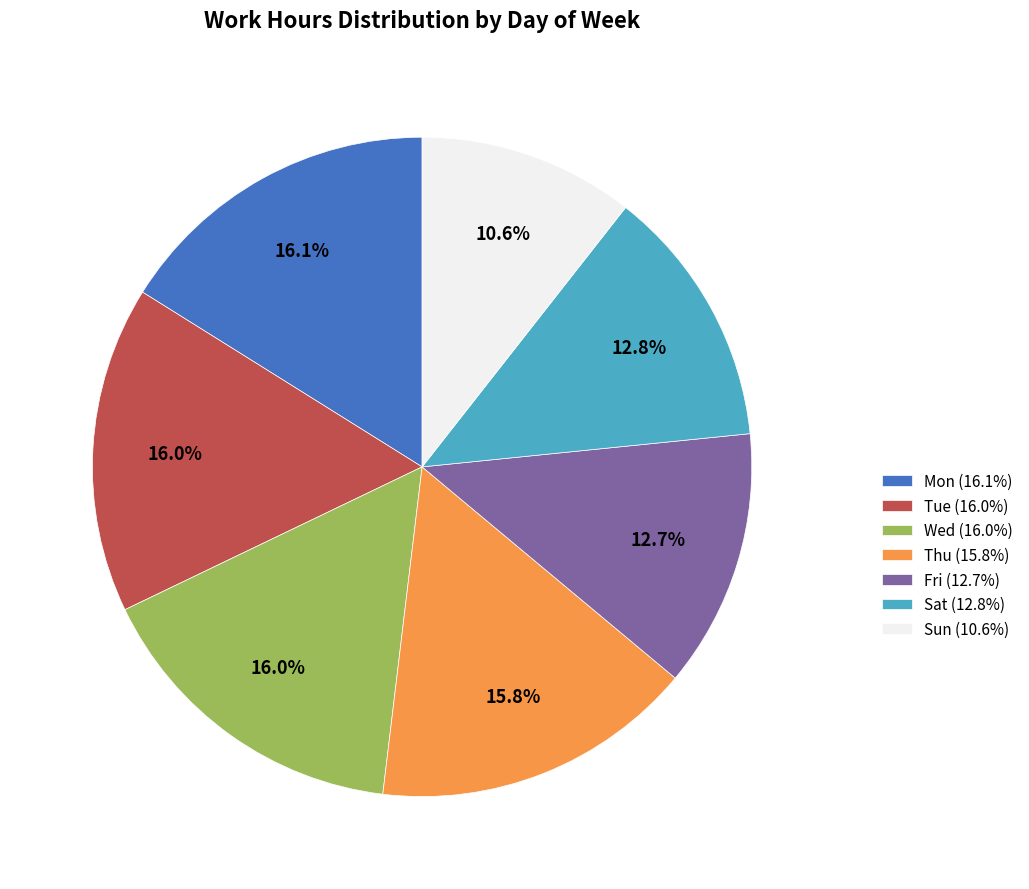

Which has a higher value, Thu (15.8%) or Sat (12.8%)?

Thu (15.8%)